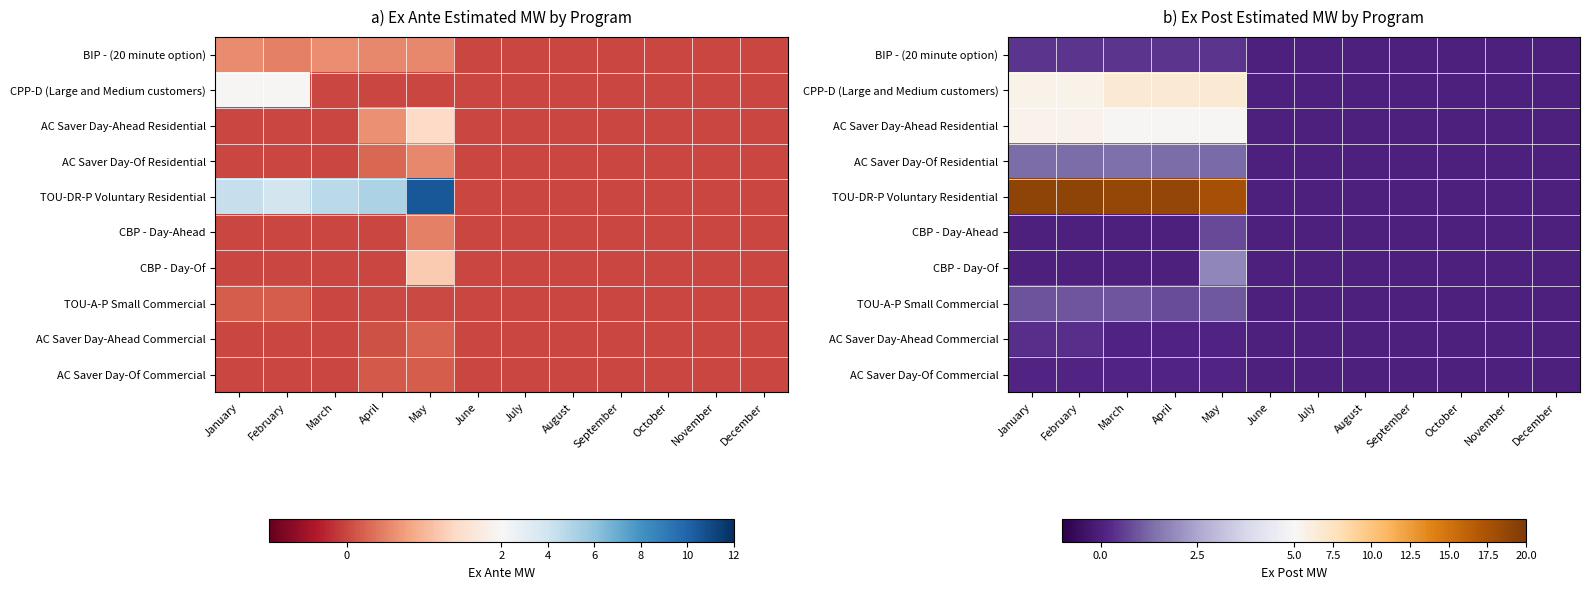

Which label corresponds to the smallest value in the chart?

June